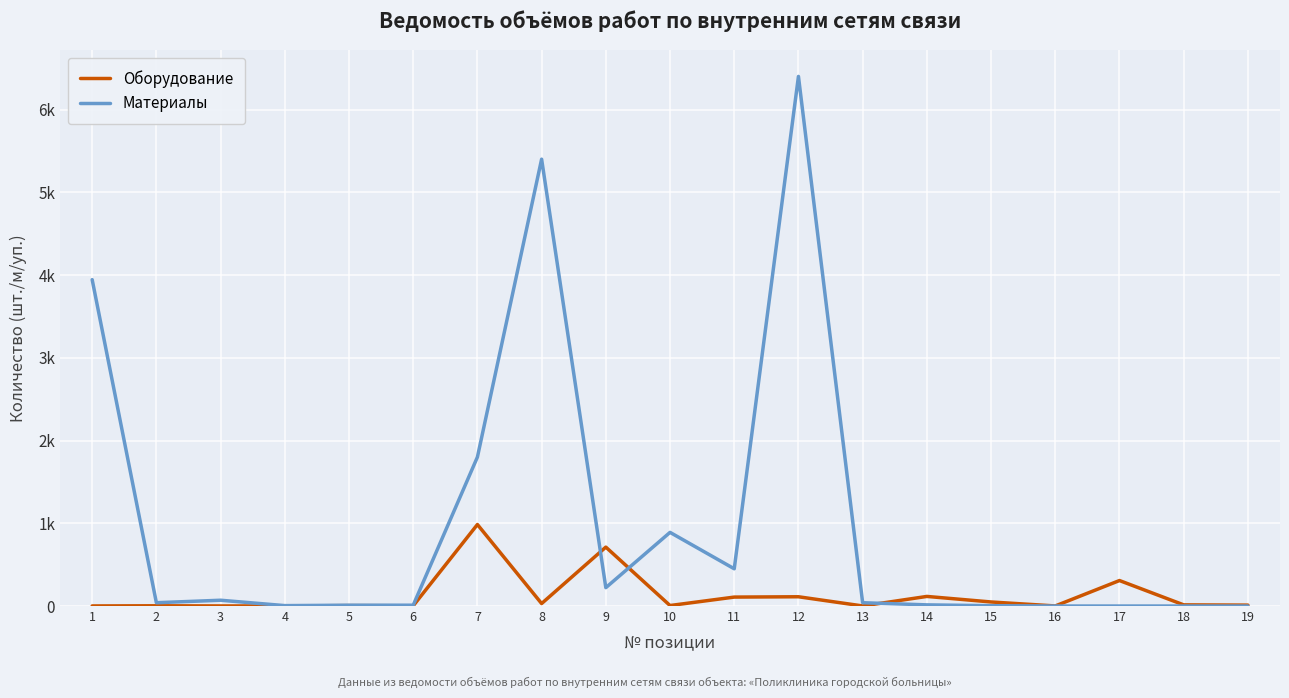

Does the chart display data point markers on the line(s)?

No